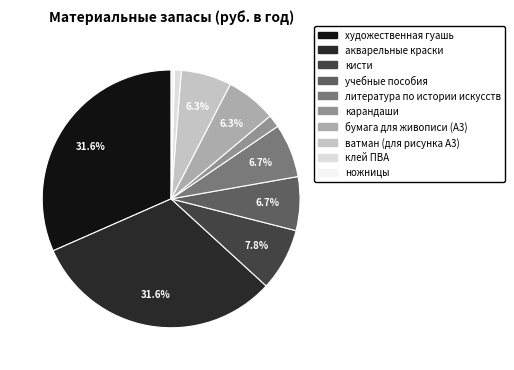

Which category has the biggest portion of the pie?

художественная гуашь